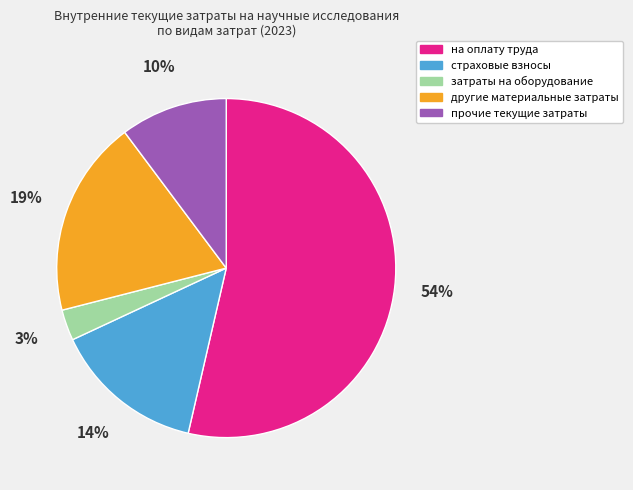

How many slices are in this pie chart?

5